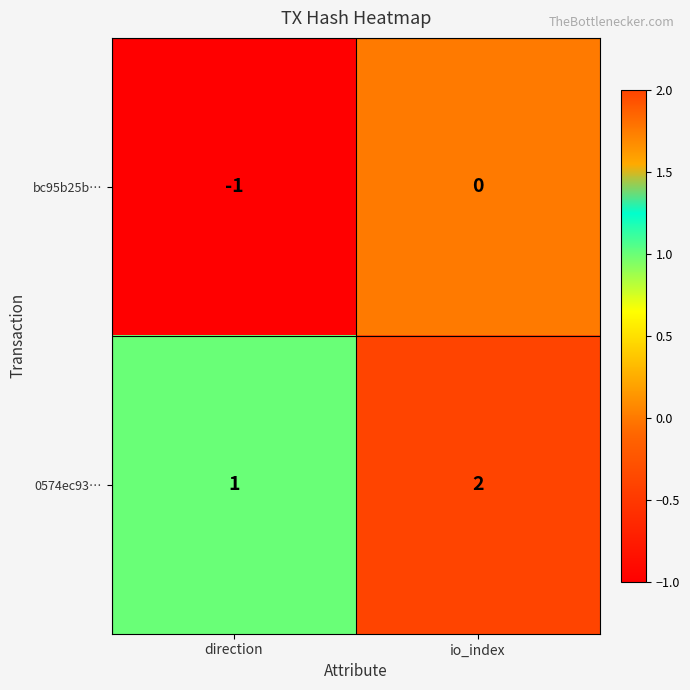

Where is 0574ec93… nearest to the value 1?

direction